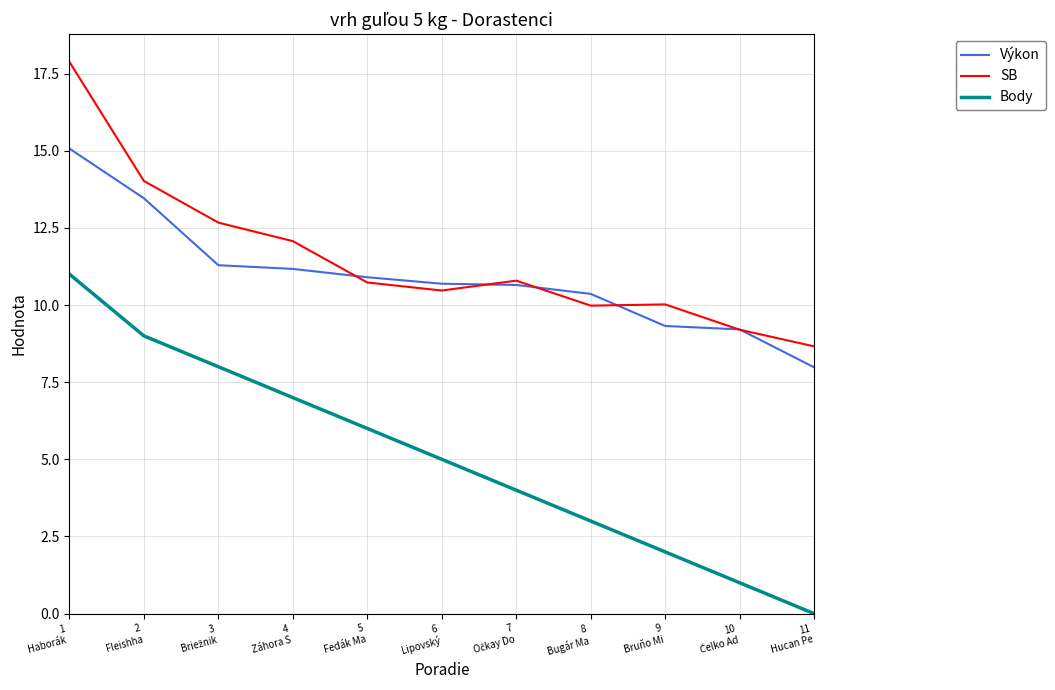

True or false: SB and Body cross at least once.

False